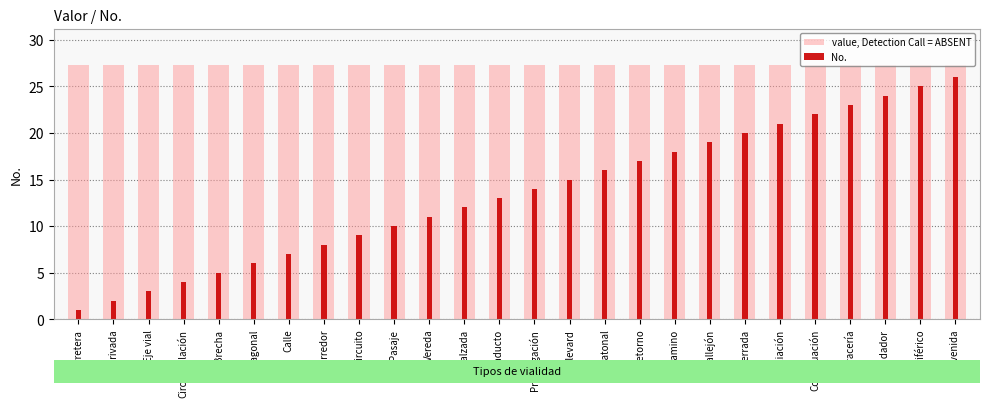

Reading left to right, what are all the values shown in this chart?

value, Detection Call = ABSENT: 27.3	27.3	27.3	27.3	27.3	27.3	27.3	27.3	27.3	27.3	27.3	27.3	27.3	27.3	27.3	27.3	27.3	27.3	27.3	27.3	27.3	27.3	27.3	27.3	27.3	27.3
No.: 1.0	2.0	3.0	4.0	5.0	6.0	7.0	8.0	9.0	10.0	11.0	12.0	13.0	14.0	15.0	16.0	17.0	18.0	19.0	20.0	21.0	22.0	23.0	24.0	25.0	26.0